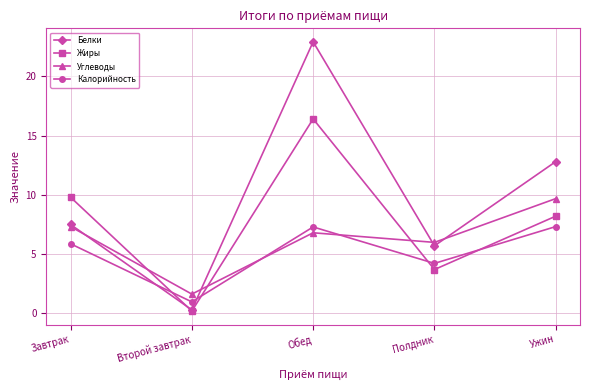

What is the sum of the Углеводы values at Завтрак and Обед?

14.1